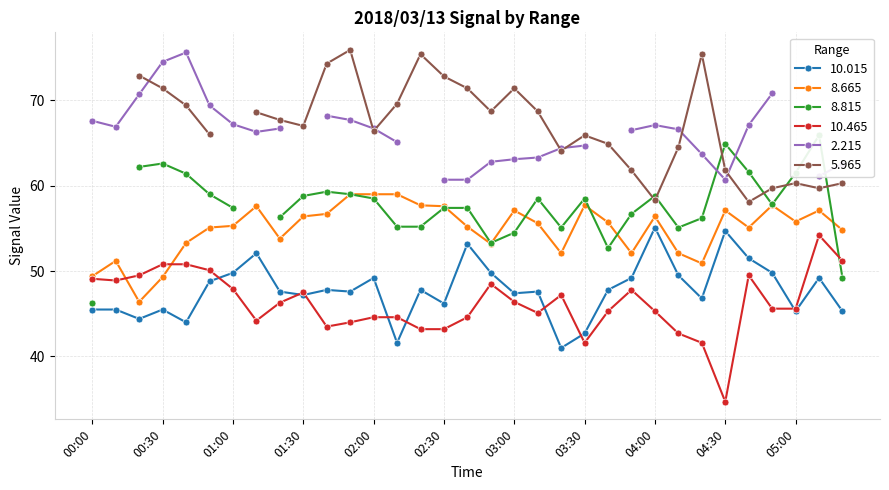

True or false: 10.015 has more than 0 points higher than both neighbors.

True